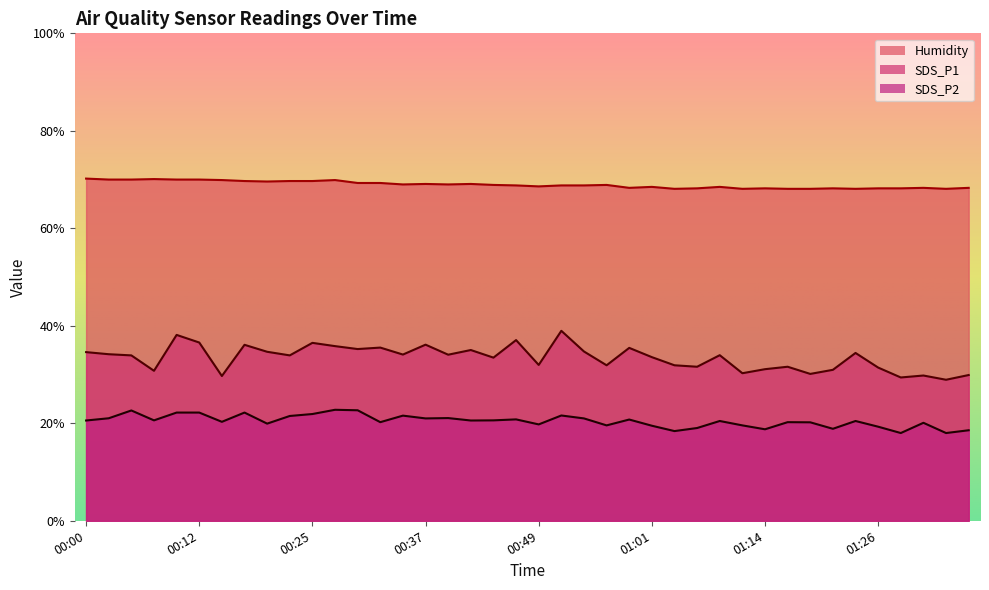

How many interior local valleys does the SDS_P2 series have?

13